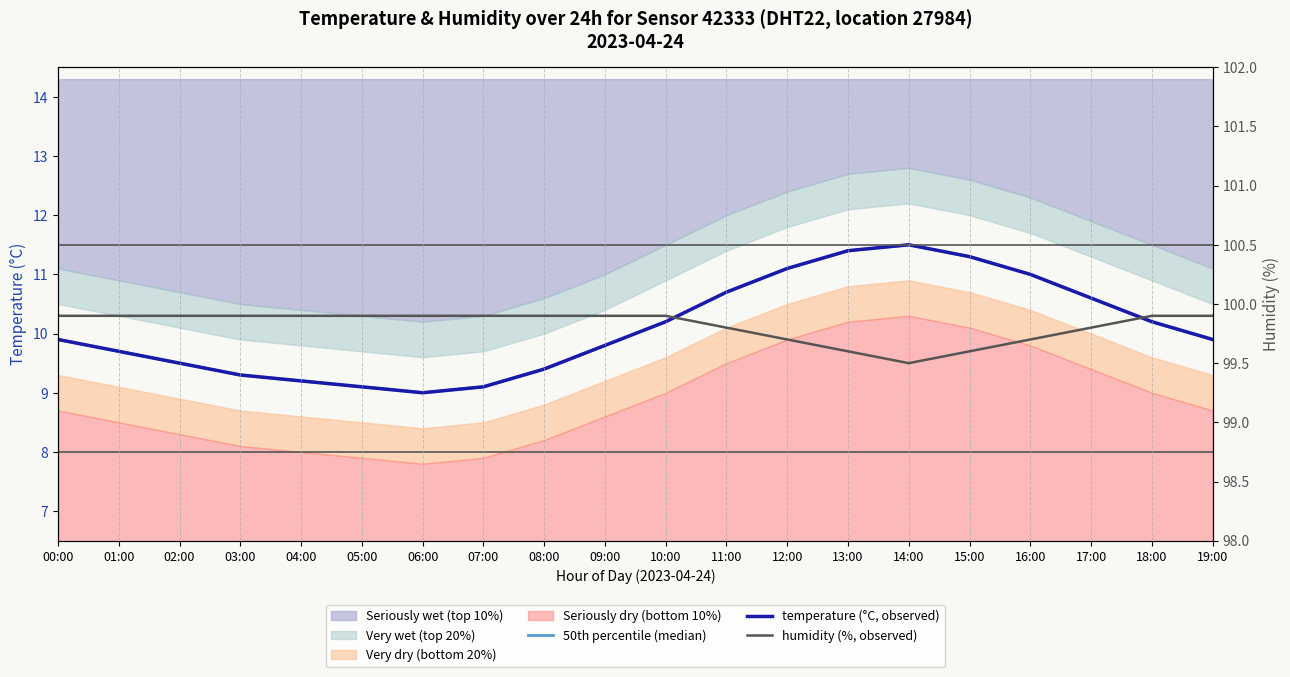

At which category is the sum across all series the highest?

14:00